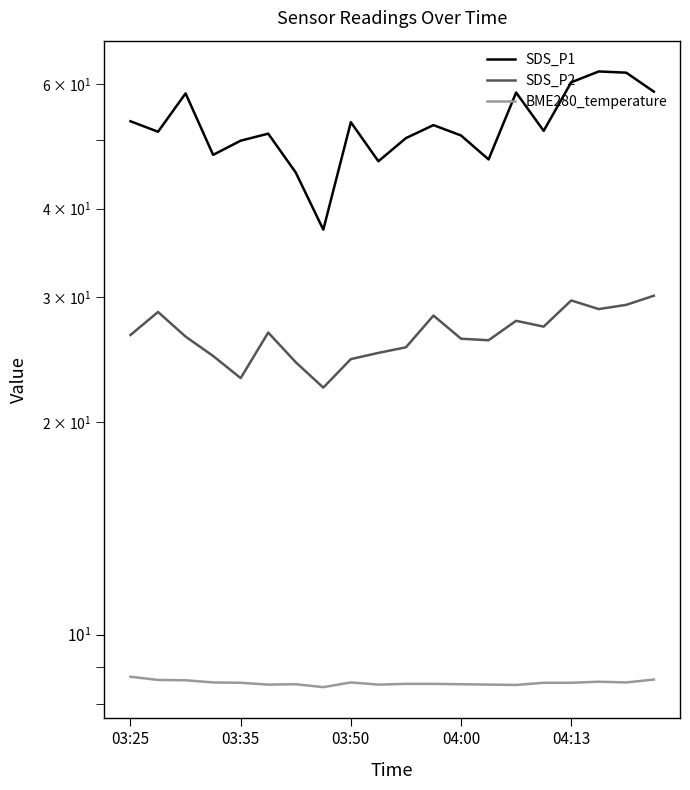

True or false: SDS_P2 has more than 0 points higher than both neighbors.

True